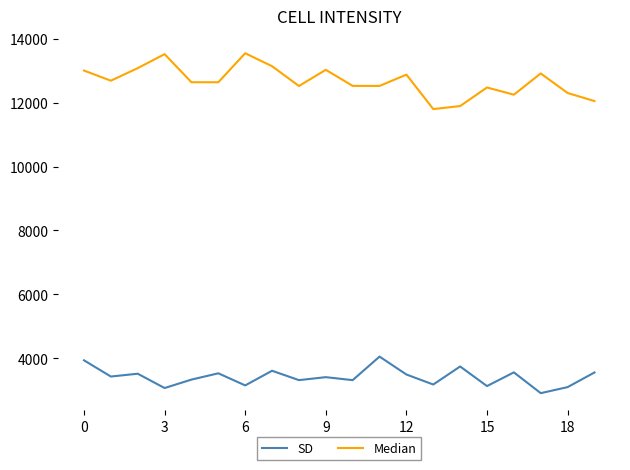

What is the maximum value for SD?

4055.7